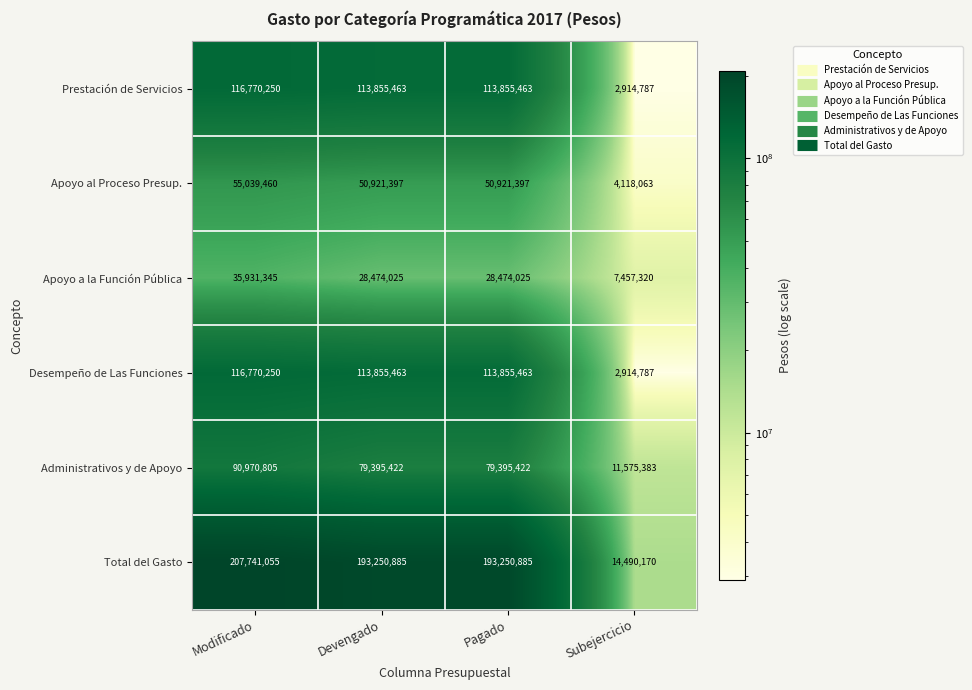

Reading left to right, transcribe all the data shown in this chart.

Prestación de Servicios: Modificado=116770250	Devengado=113855463	Pagado=113855463	Subejercicio=2914787
Apoyo al Proceso Presup.: Modificado=55039460	Devengado=50921397	Pagado=50921397	Subejercicio=4118063
Apoyo a la Función Pública: Modificado=35931345	Devengado=28474025	Pagado=28474025	Subejercicio=7457320
Desempeño de Las Funciones: Modificado=116770250	Devengado=113855463	Pagado=113855463	Subejercicio=2914787
Administrativos y de Apoyo: Modificado=90970805	Devengado=79395422	Pagado=79395422	Subejercicio=11575383
Total del Gasto: Modificado=207741055	Devengado=193250885	Pagado=193250885	Subejercicio=14490170